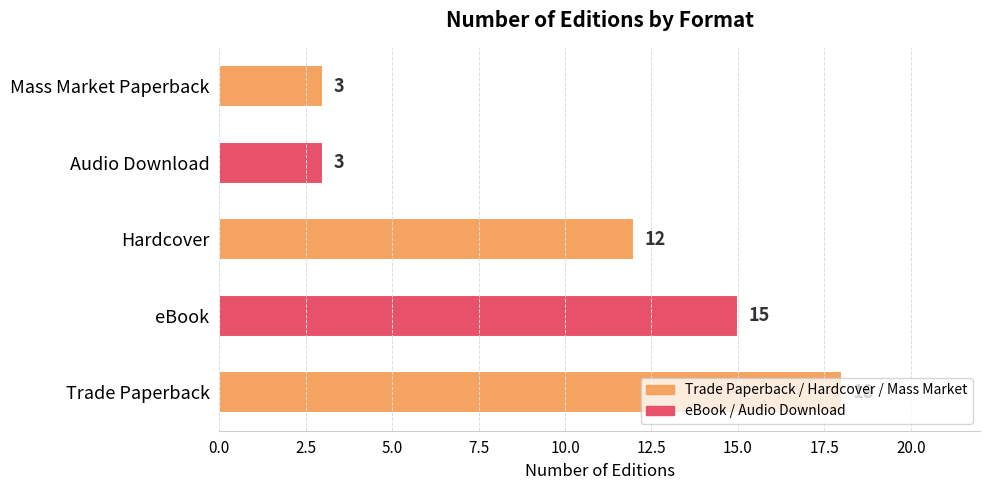

What is the difference between the maximum and minimum values?

15